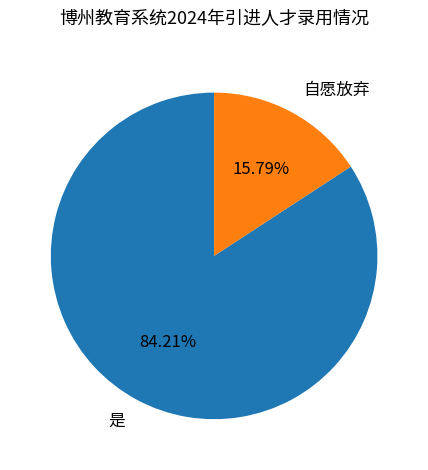

To the nearest percent, what percentage of the pie is 自愿放弃?

16%